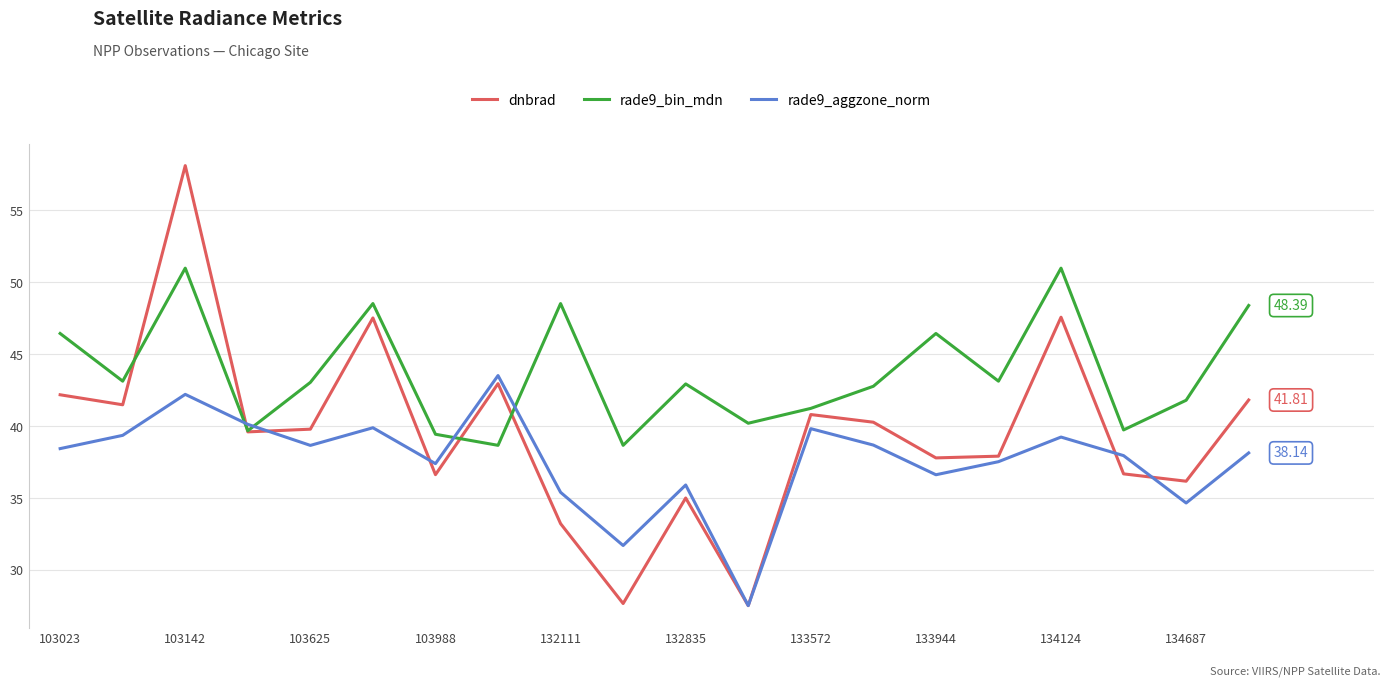

List the series in order of their overall mean, lowest first.

rade9_aggzone_norm, dnbrad, rade9_bin_mdn